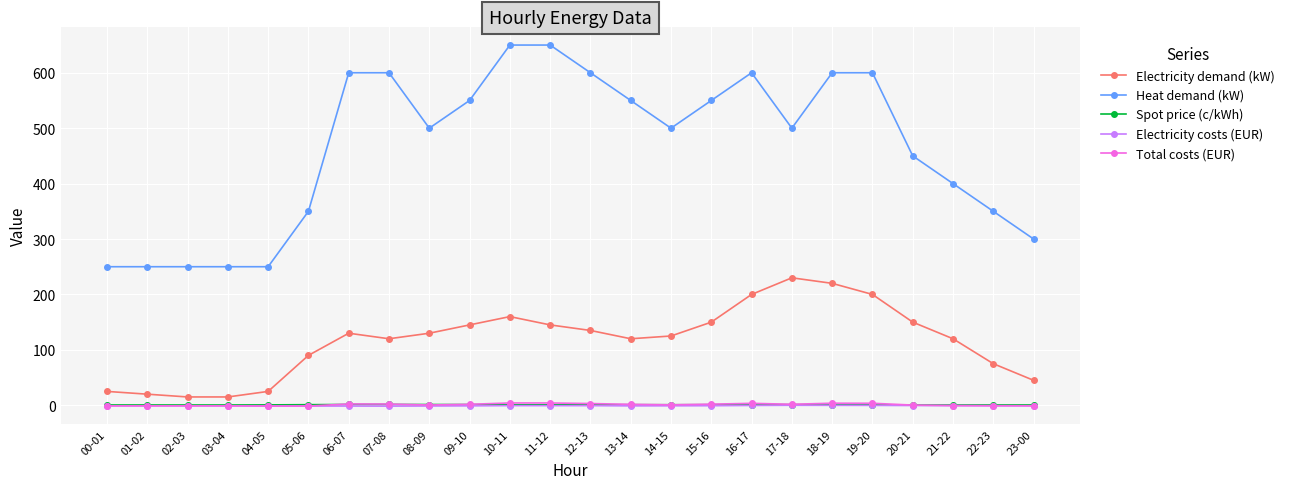

What is the difference between the maximum and minimum values in the Heat demand (kW) series?

400.0